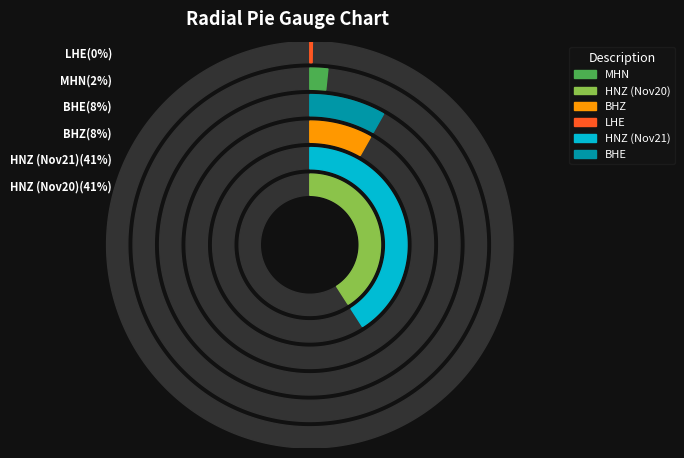

What percentage is the BHE slice, to the nearest percent?

8%